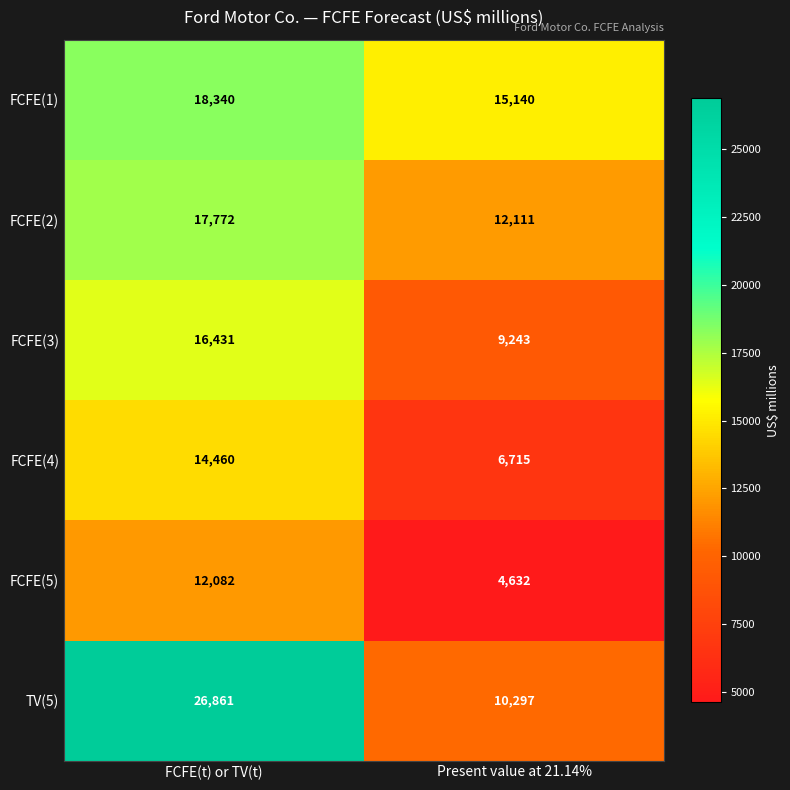

Rank the series at FCFE(t) or TV(t) from highest to lowest value.

TV(5), FCFE(1), FCFE(2), FCFE(3), FCFE(4), FCFE(5)